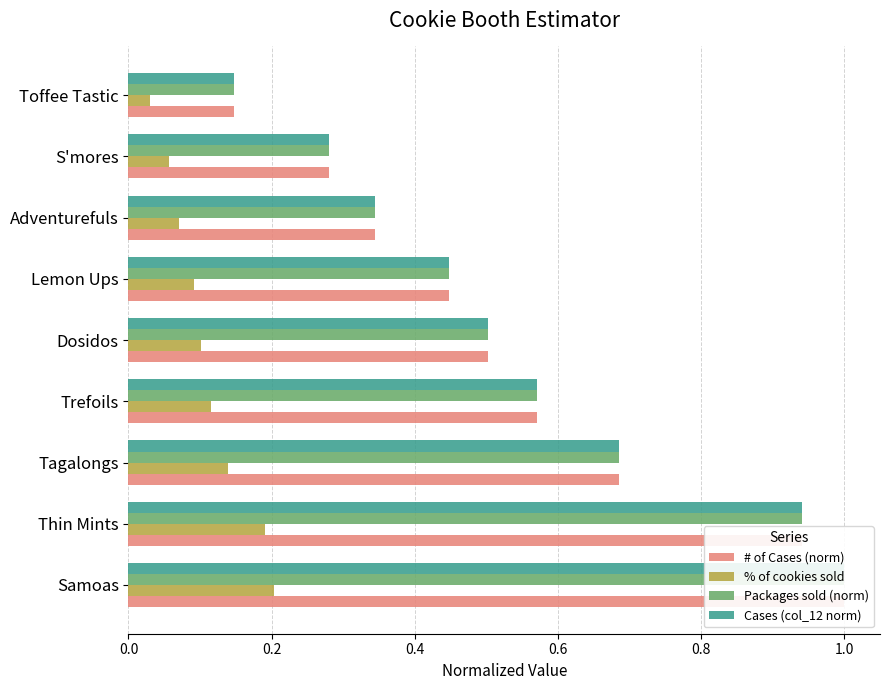

Count the number of data series in this chart.

4